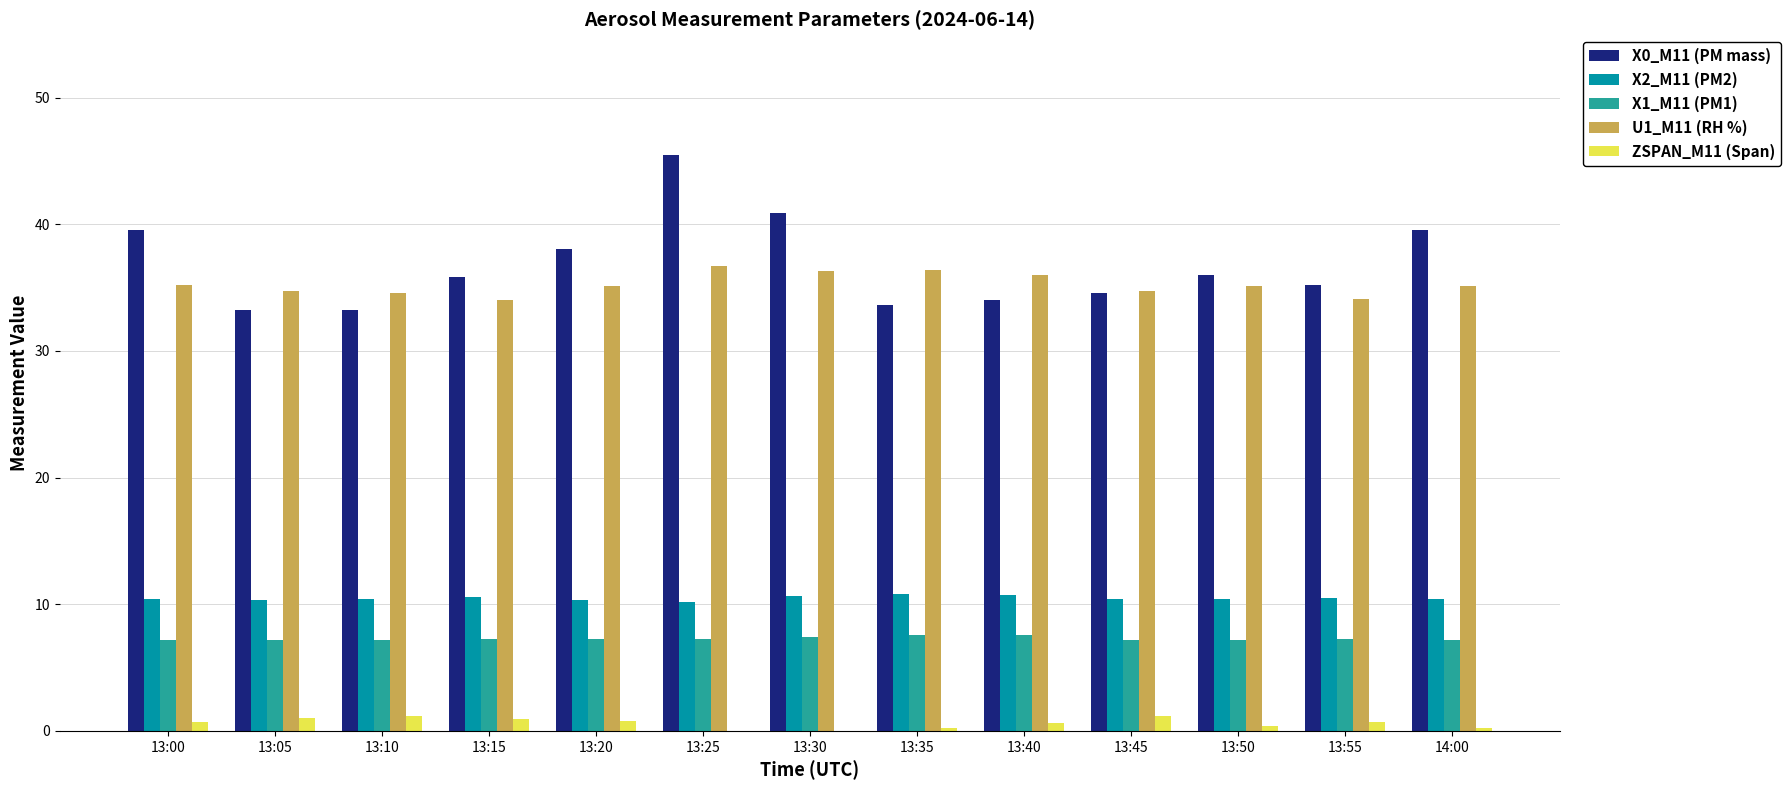

At which category is the sum across all series the highest?

13:25